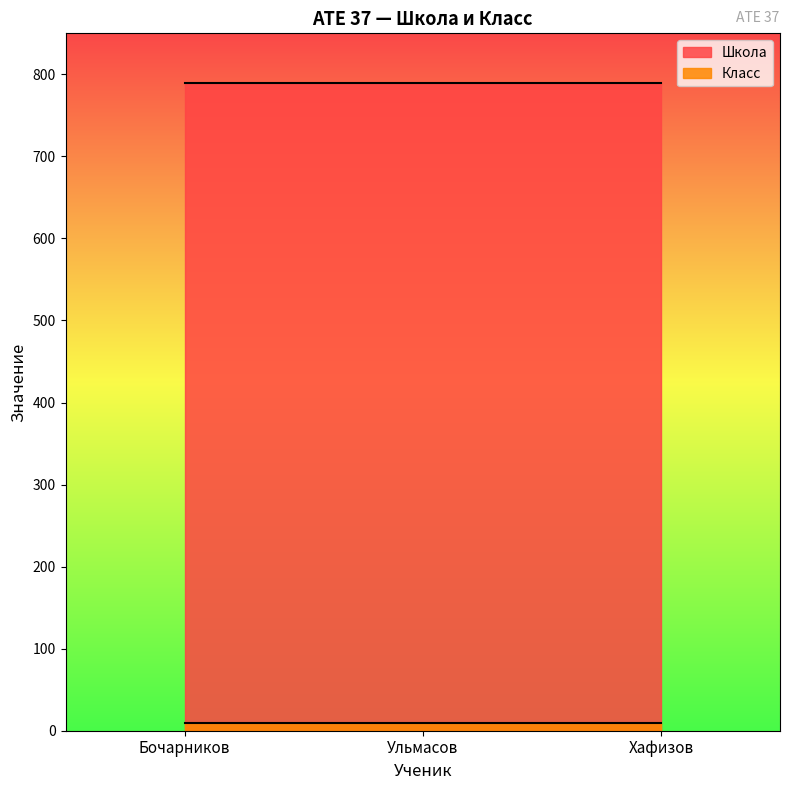

What is the label of the 2nd point from the left?

Ульмасов